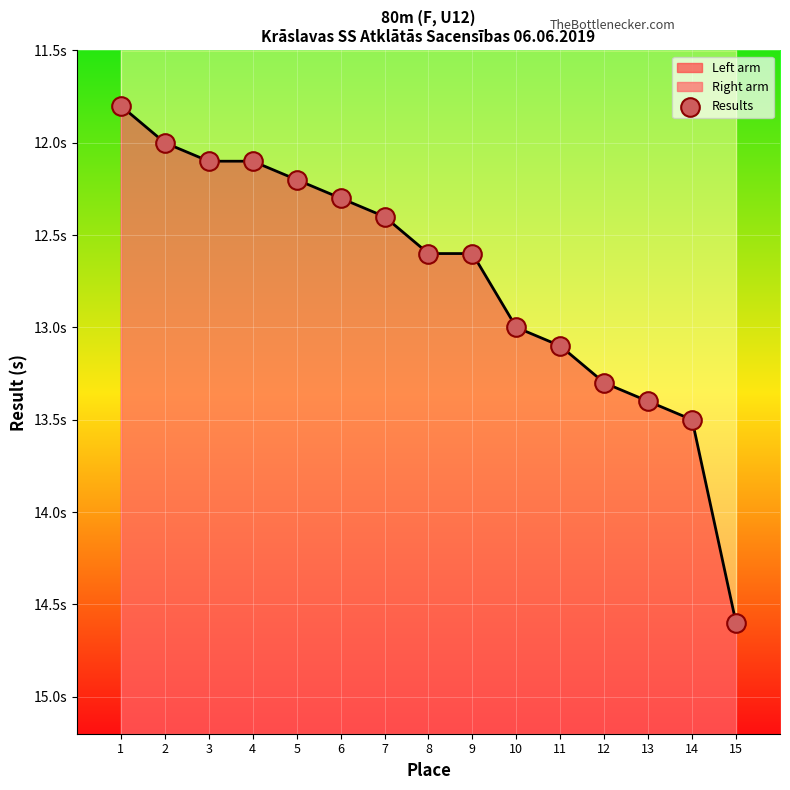

What is the change in value from 6 to 15?

+2.3